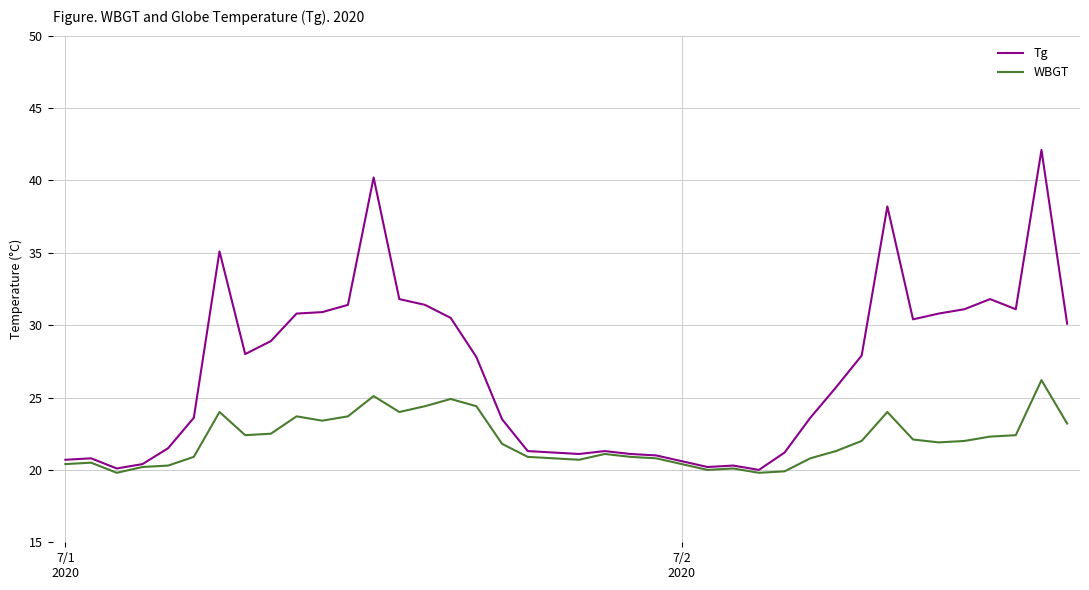

Which series has the largest total across all categories?

Tg